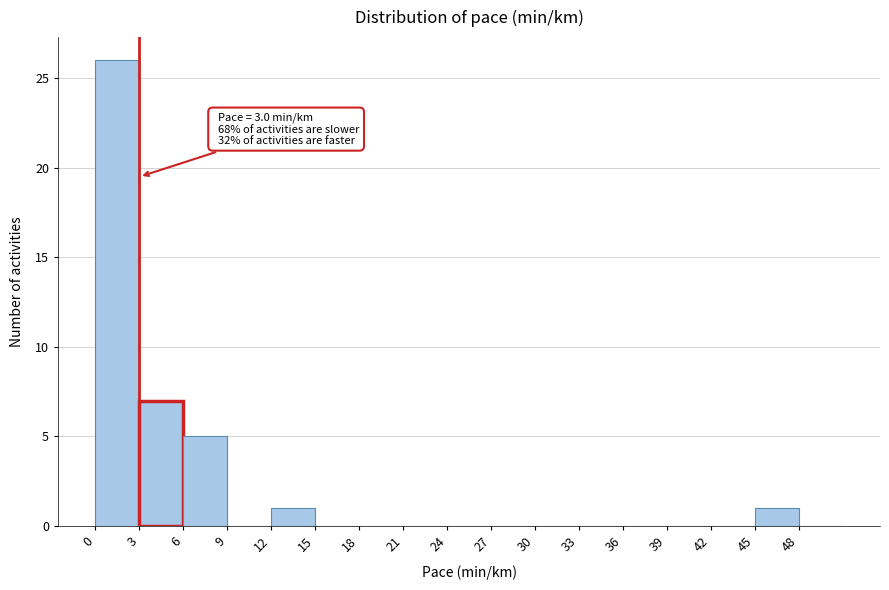

Over which range of the x-axis is the bar tallest?

0 to 3